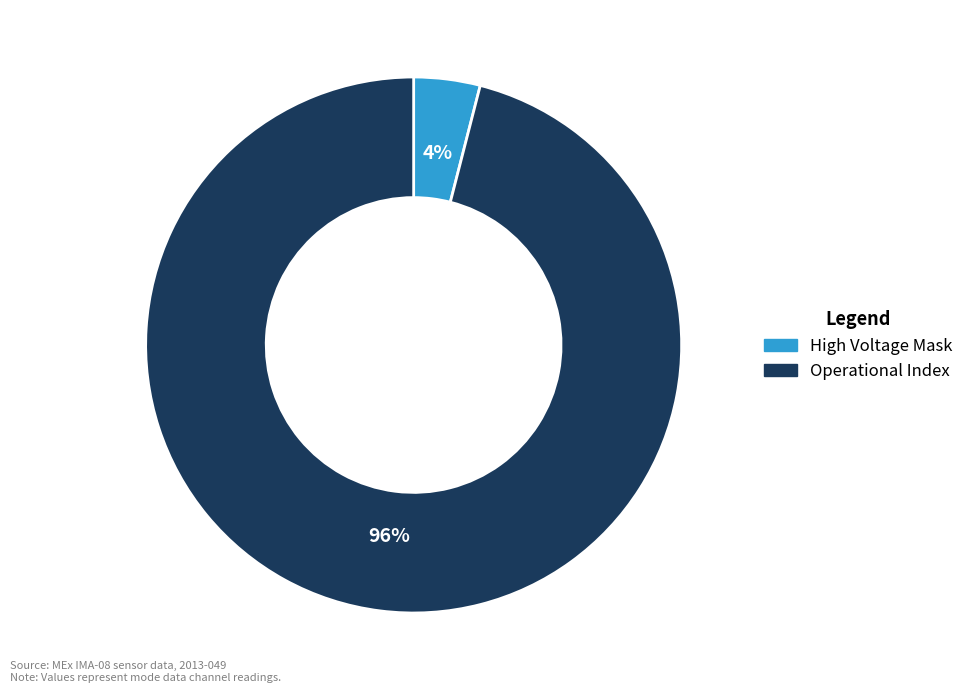

Is there any slice that represents more than half of the pie?

Yes